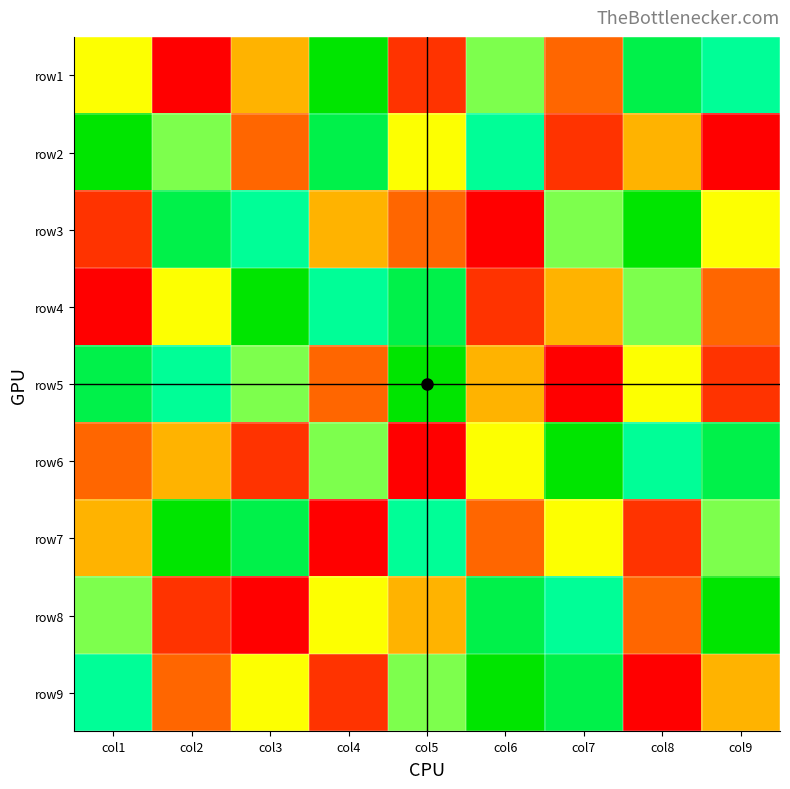

Reading left to right, list all the values displayed in this chart.

row1: col1=5	col2=1	col3=4	col4=9	col5=2	col6=6	col7=3	col8=8	col9=7
row2: col1=9	col2=6	col3=3	col4=8	col5=5	col6=7	col7=2	col8=4	col9=1
row3: col1=2	col2=8	col3=7	col4=4	col5=3	col6=1	col7=6	col8=9	col9=5
row4: col1=1	col2=5	col3=9	col4=7	col5=8	col6=2	col7=4	col8=6	col9=3
row5: col1=8	col2=7	col3=6	col4=3	col5=9	col6=4	col7=1	col8=5	col9=2
row6: col1=3	col2=4	col3=2	col4=6	col5=1	col6=5	col7=9	col8=7	col9=8
row7: col1=4	col2=9	col3=8	col4=1	col5=7	col6=3	col7=5	col8=2	col9=6
row8: col1=6	col2=2	col3=1	col4=5	col5=4	col6=8	col7=7	col8=3	col9=9
row9: col1=7	col2=3	col3=5	col4=2	col5=6	col6=9	col7=8	col8=1	col9=4